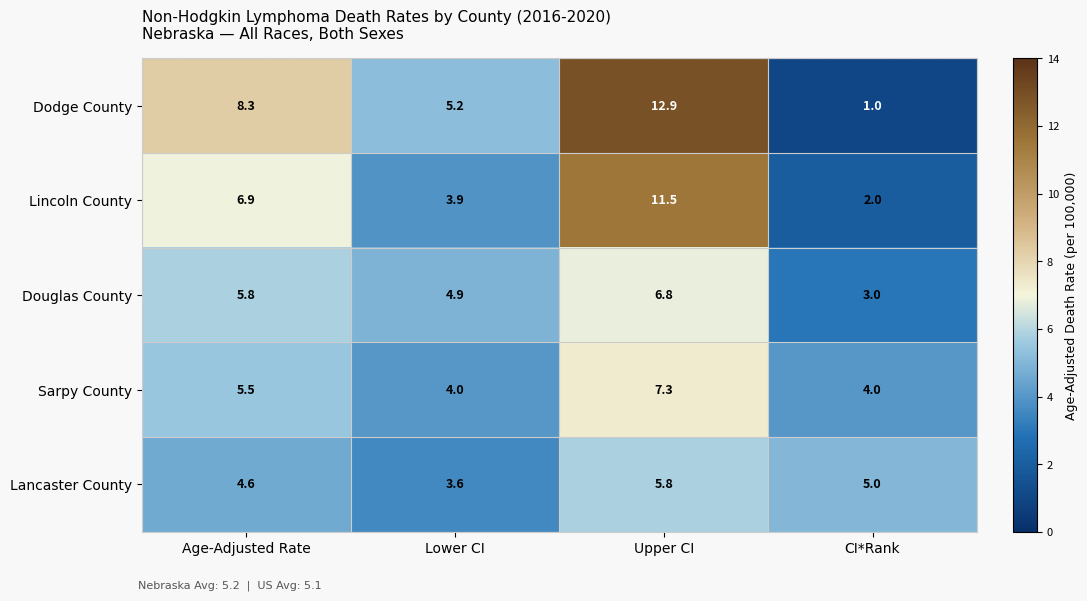

List the series in order of their peak value, lowest first.

Lancaster County, Douglas County, Sarpy County, Lincoln County, Dodge County